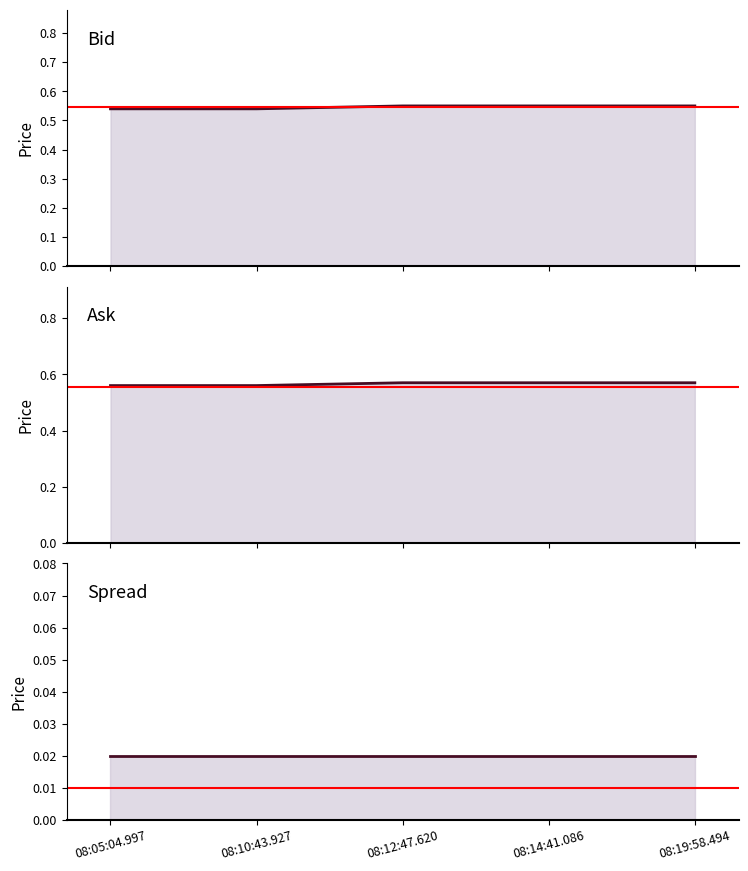

Between 08:05:04.997 and 08:10:43.927, which series saw the biggest shift?

Bid